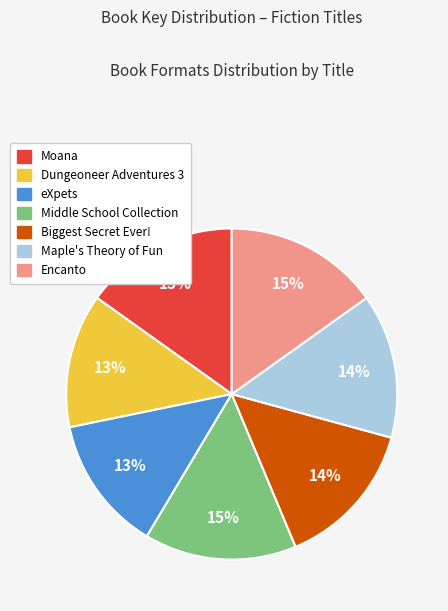

To the nearest percent, what portion does eXpets represent?

13%